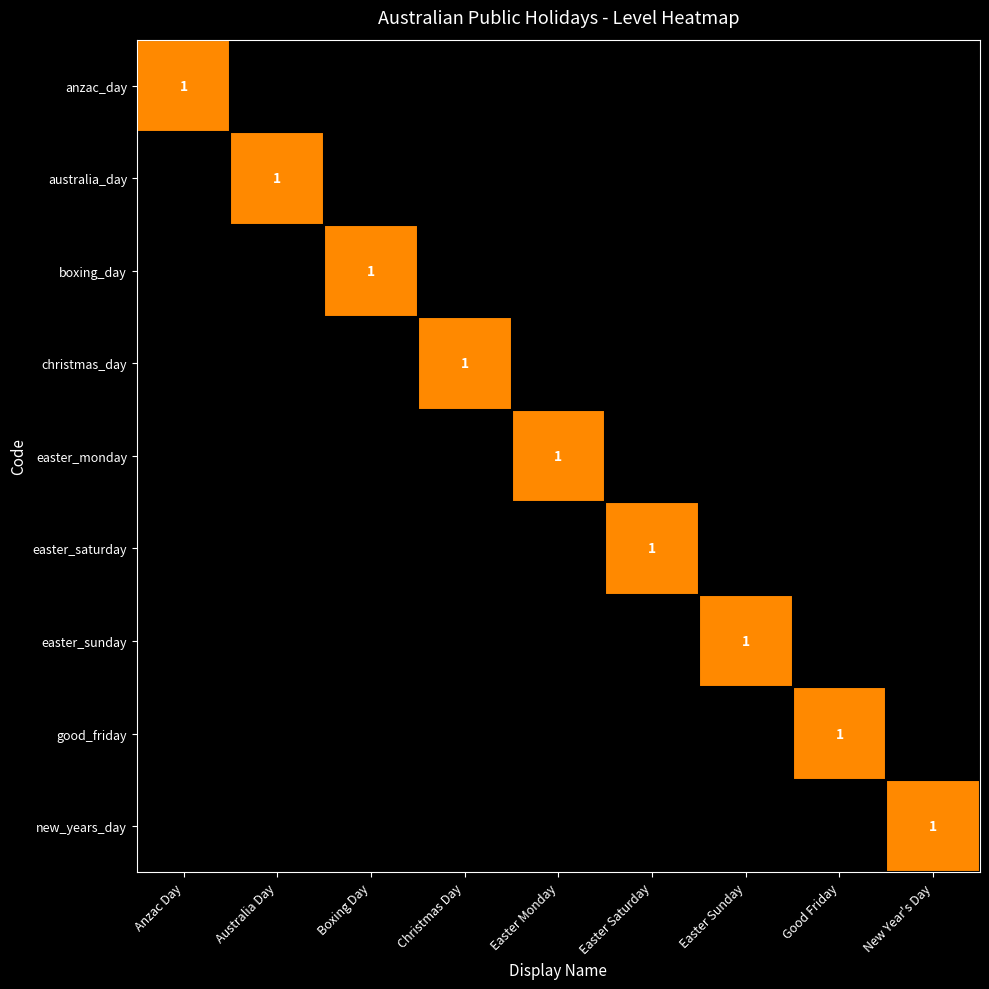

Is it true that boxing_day equals 0 at Boxing Day?

False